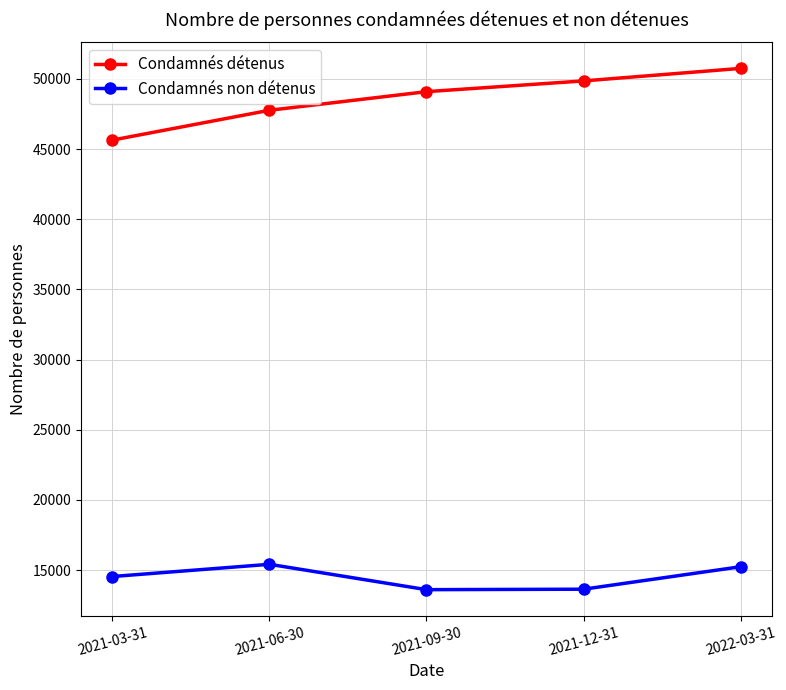

How many distinct data groups are displayed?

2